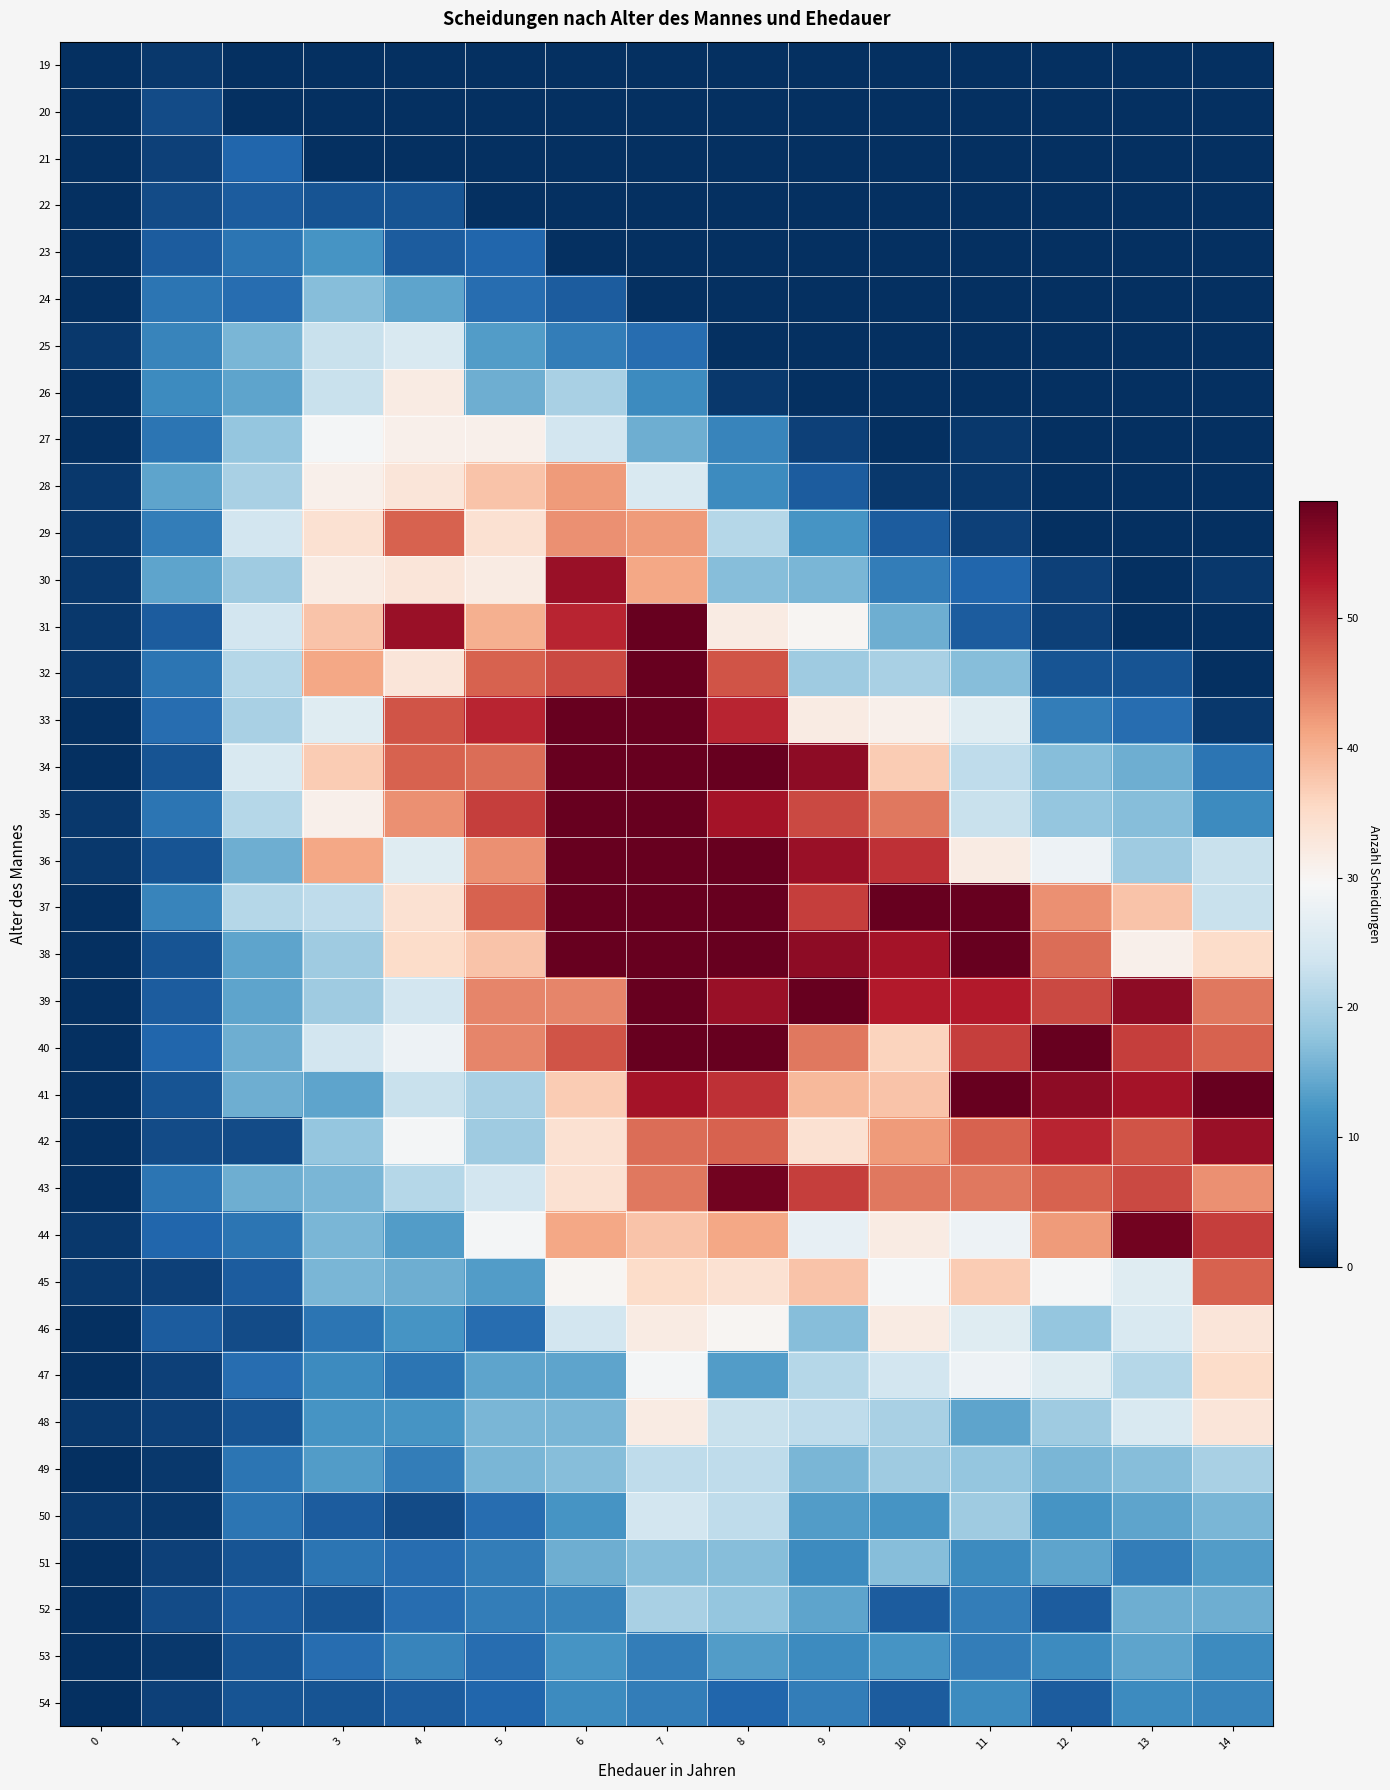

What is the spread (max minus min) of values at 0?

1